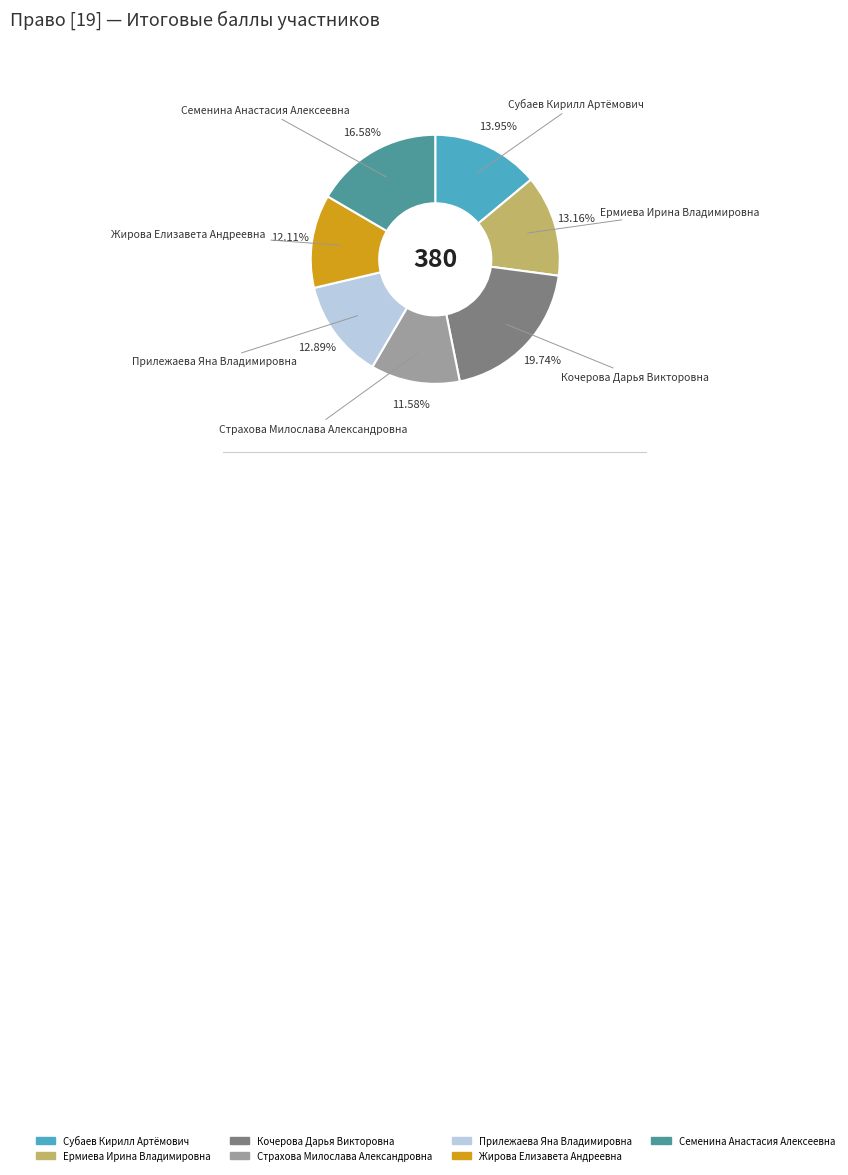

The Кочерова Дарья Викторовна slice represents 20% of the pie. True or false?

True